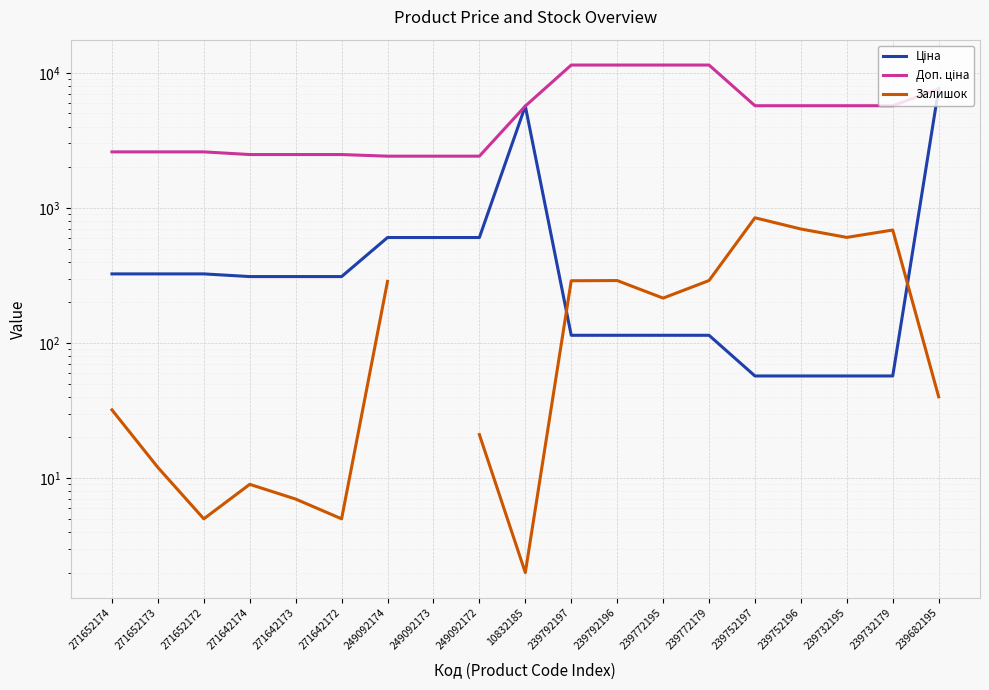

At which label is Залишок closest to 423?

239792196